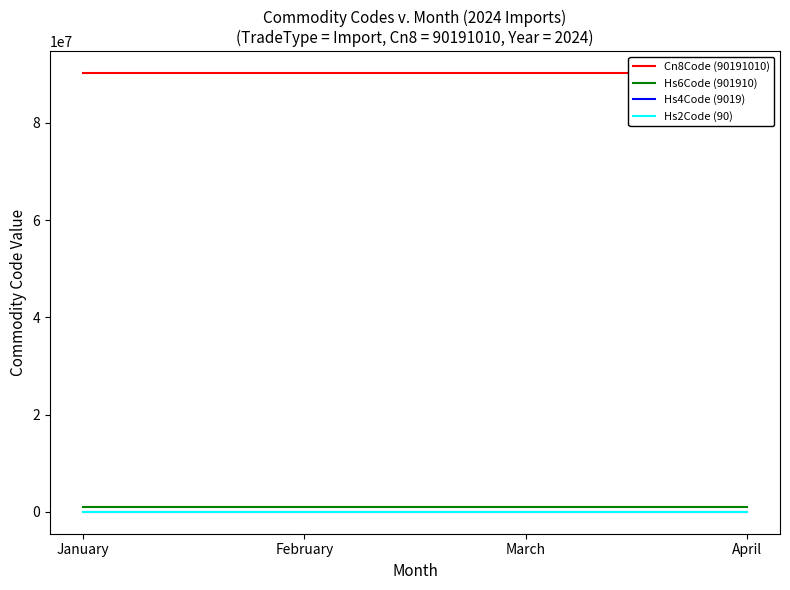

At which category is the sum across all series the highest?

January